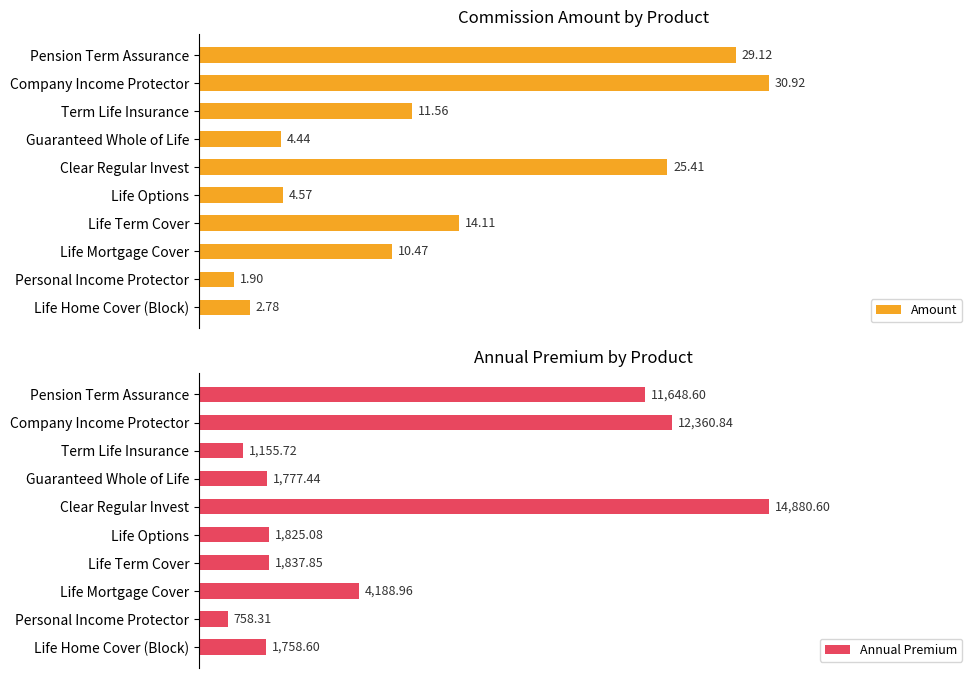

Which category has the highest value in the Amount series?

Company Income Protector